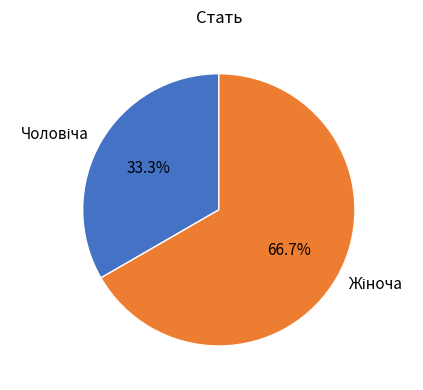

What percentage do Чоловіча and Жіноча together represent?

100.0%